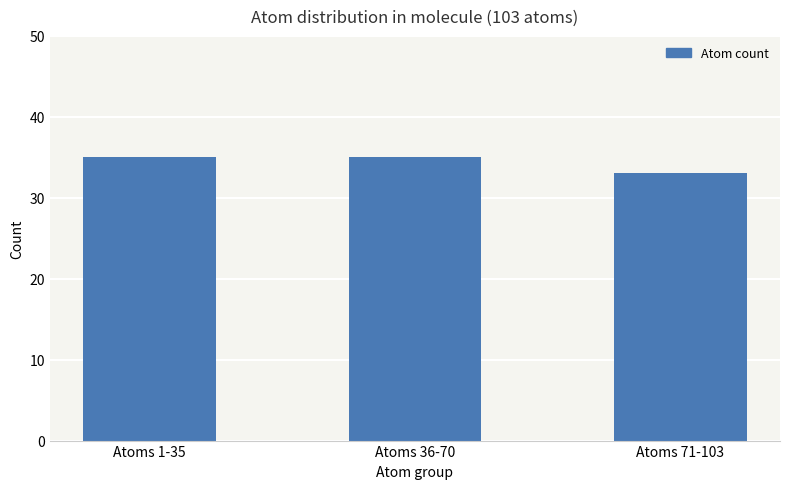

Between Atoms 36-70 and Atoms 71-103, which is larger?

Atoms 36-70